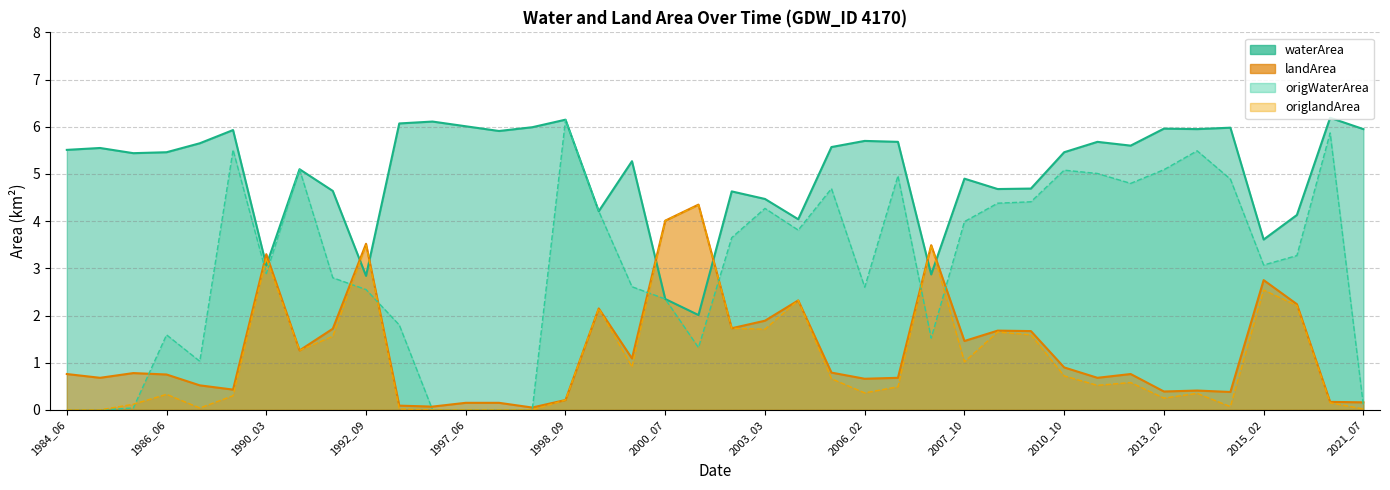

Between 1998_07 and 2000_07, which is larger?

1998_07